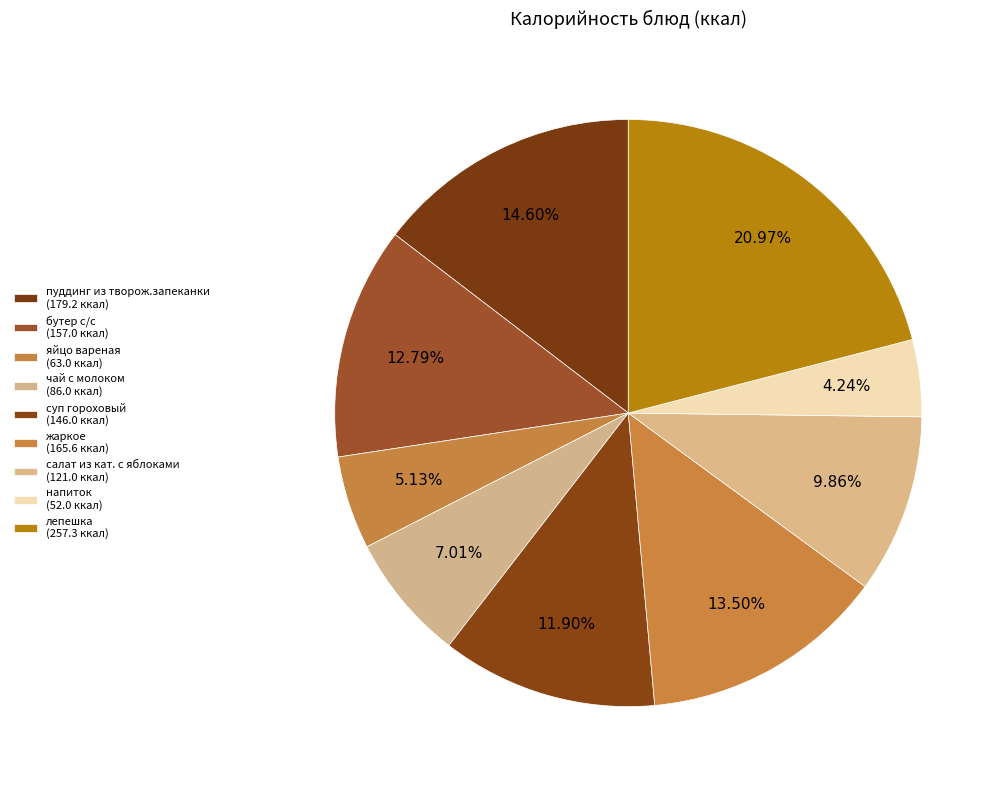

Rank the categories by value from highest to lowest.

лепешка, пуддинг из творож.запеканки, жаркое, бутер с/с, суп гороховый, салат из кат. с яблоками, чай с молоком, яйцо вареная, напиток